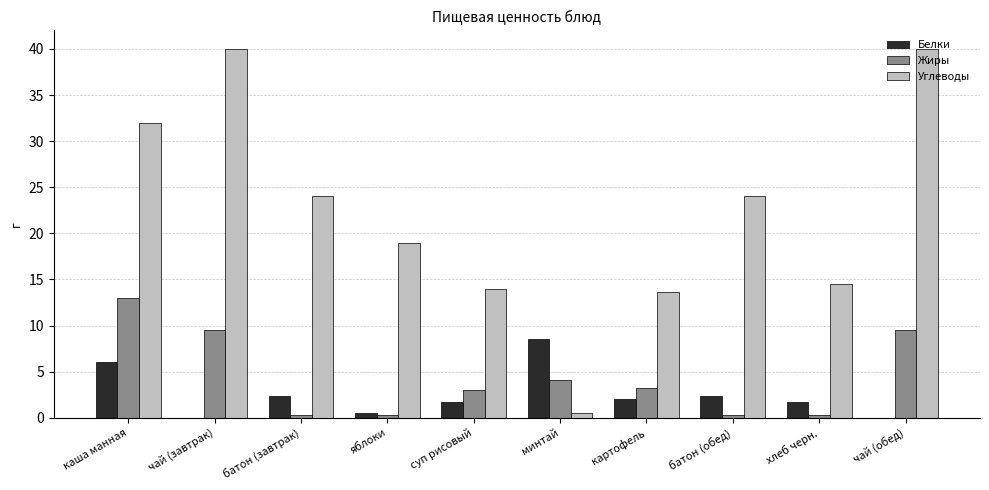

What is the spread (max minus min) of values at минтай?

8.1